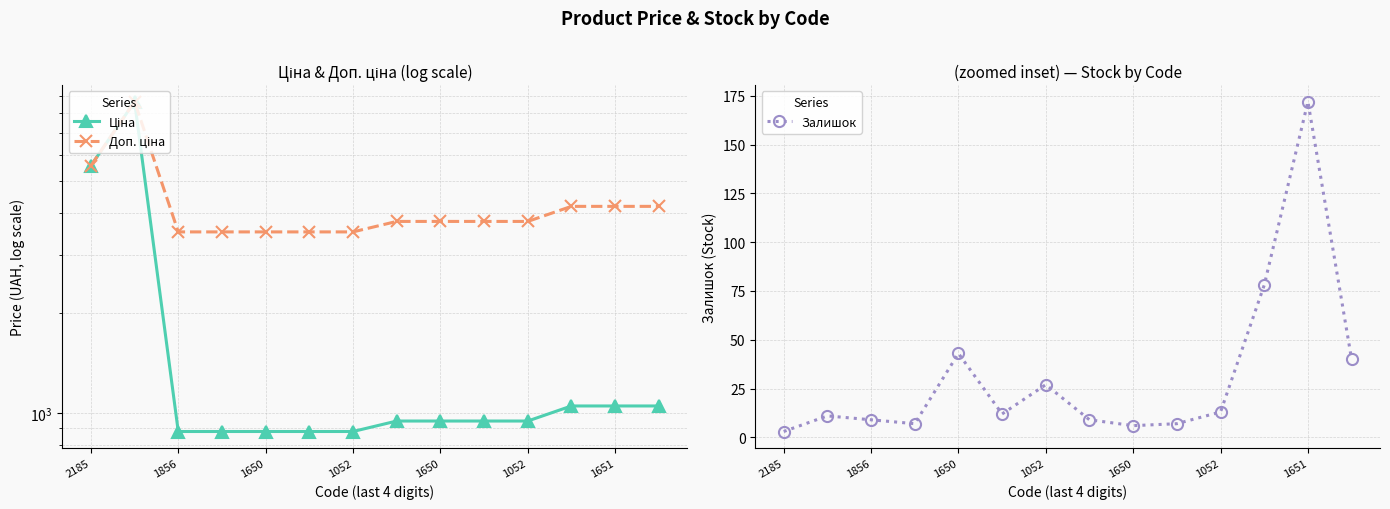

What is the maximum value shown in the chart?

8679.5